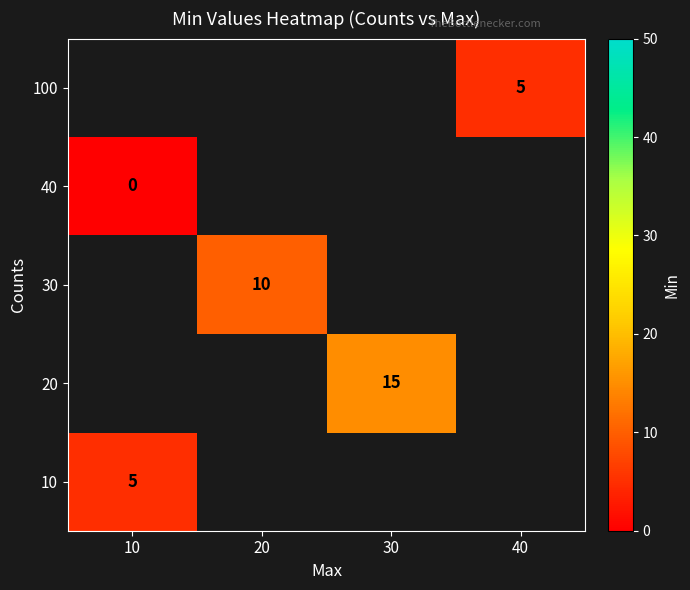

At how many categories does at least one series exceed 8?

2